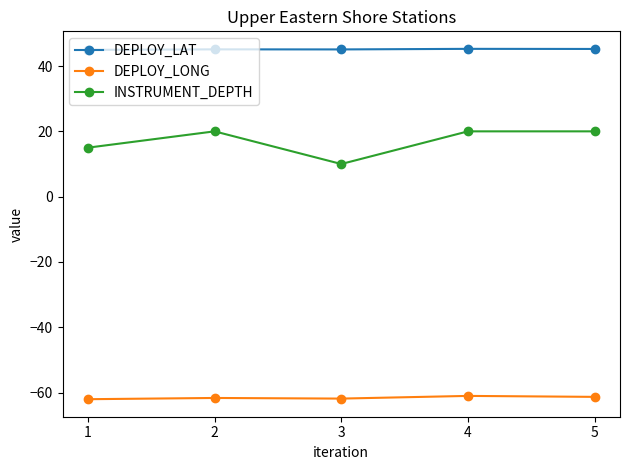

What is the lowest value of the DEPLOY_LONG series?

-62.0